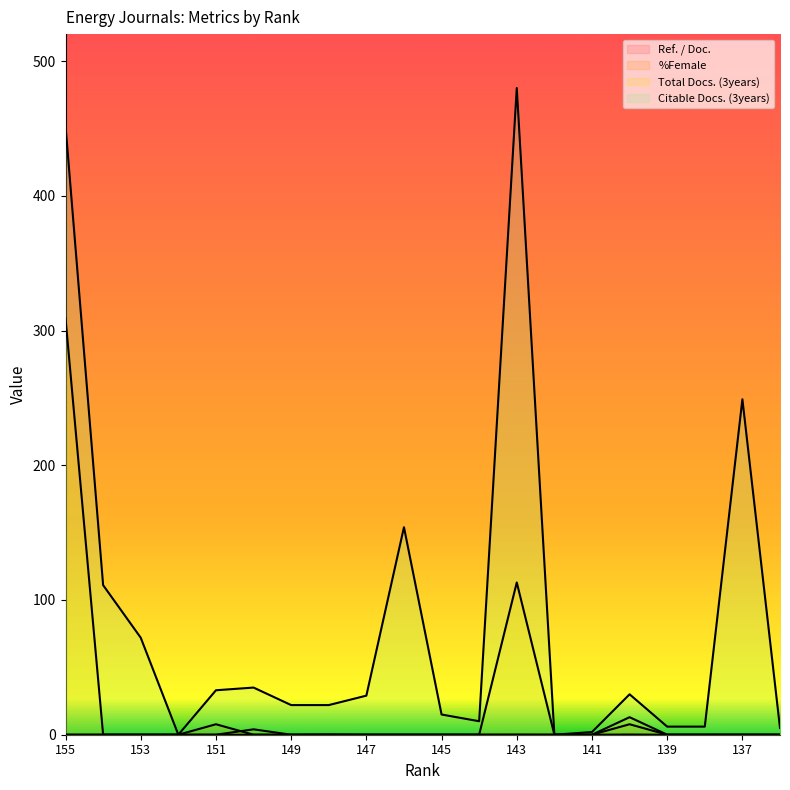

How many distinct data groups are displayed?

4